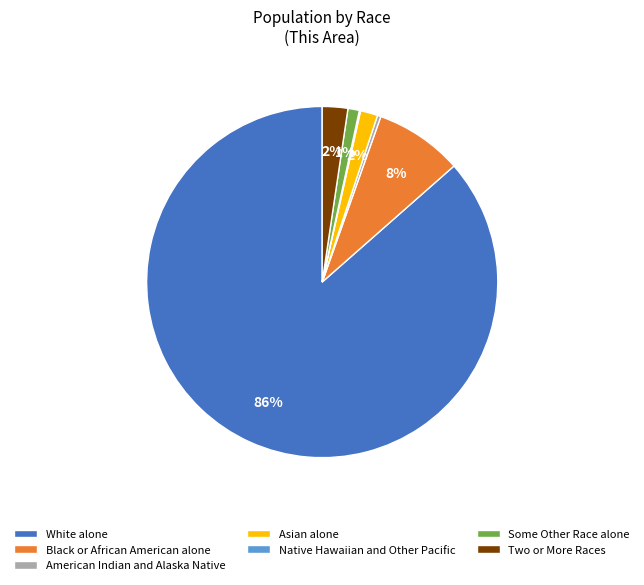

What percentage is the Black or African American alone slice, to the nearest percent?

8%